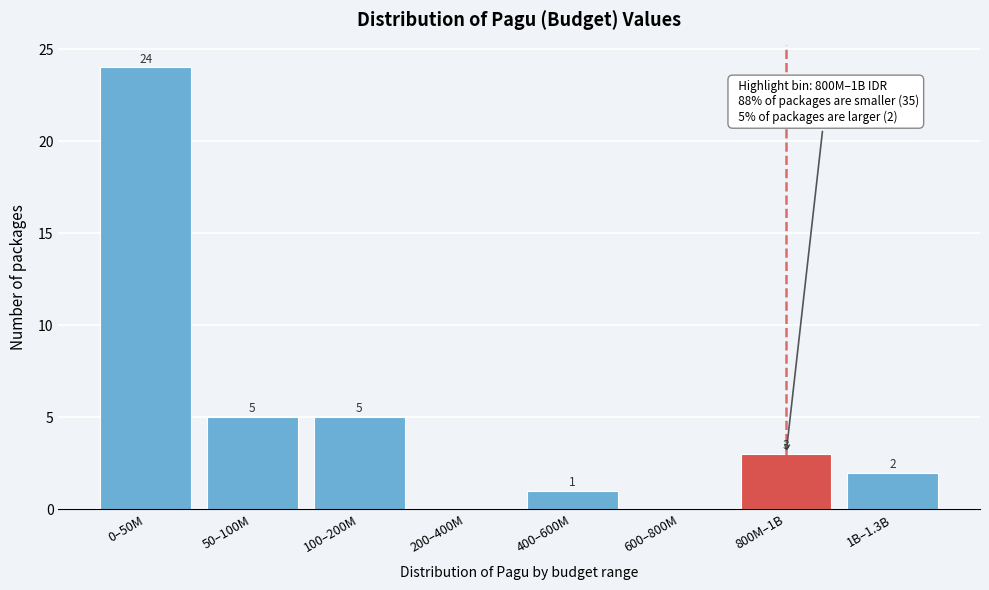

Reading left to right, what are all the values shown in this chart?

0–50M=24	50–100M=5	100–200M=5	200–400M=0	400–600M=1	600–800M=0	800M–1B=3	1B–1.3B=2